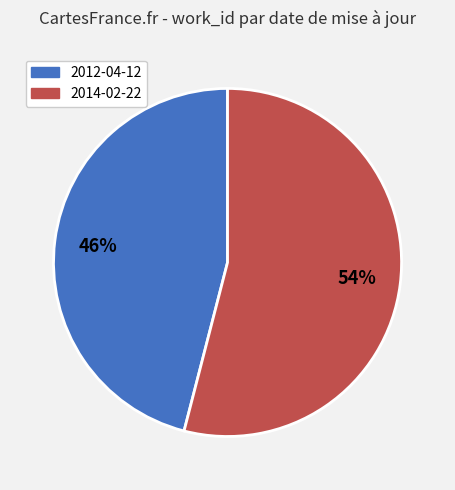

How many slices are in this pie chart?

2